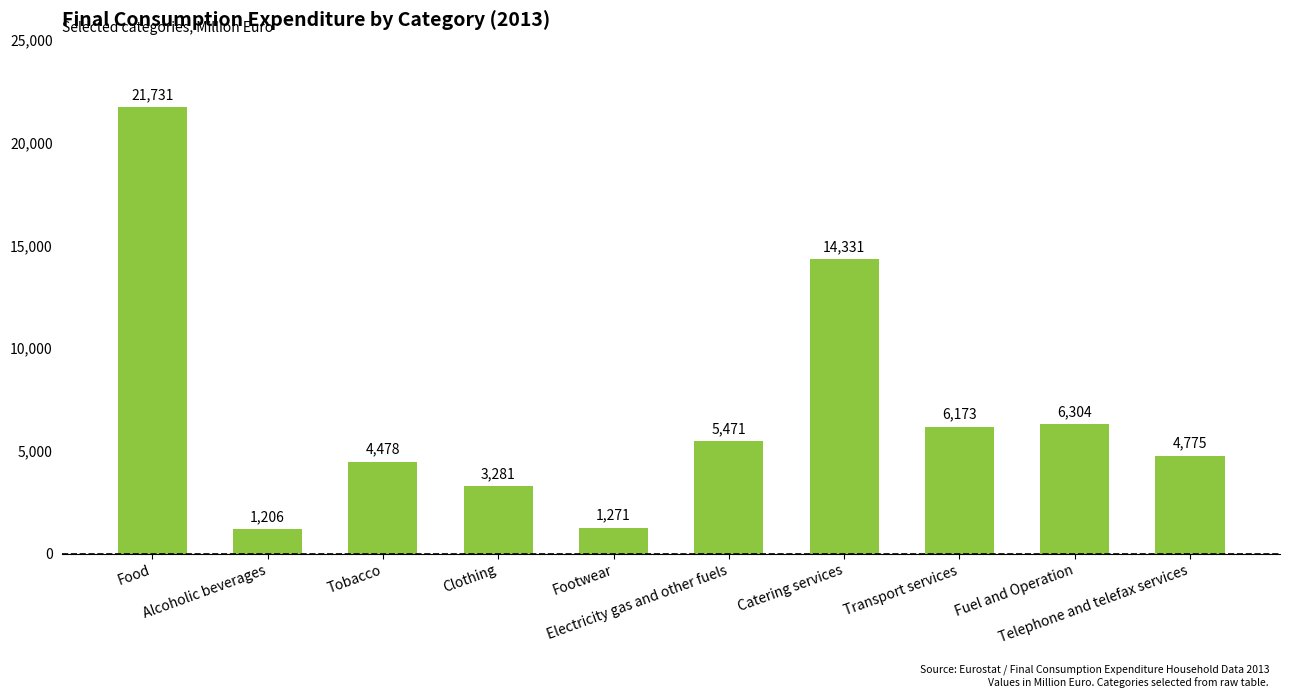

True or false: the data shows 4478 at Tobacco.

True